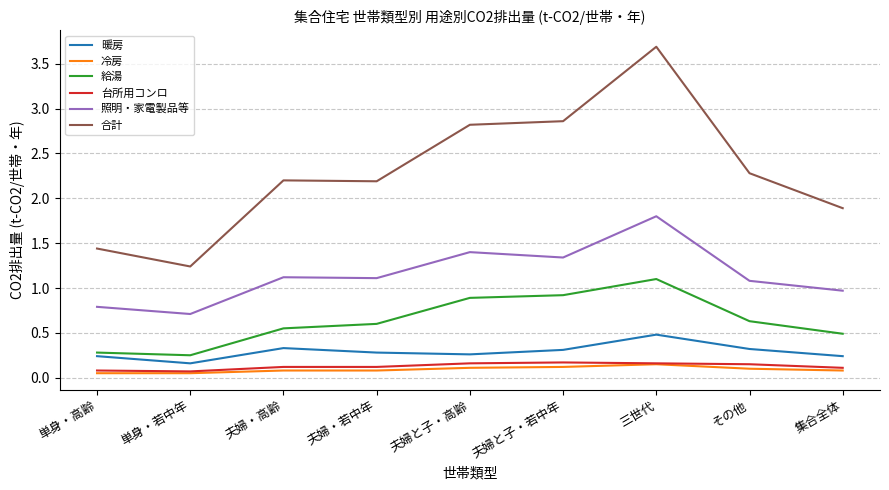

The 暖房 series shows 0.3 at 夫婦・高齢. True or false?

True